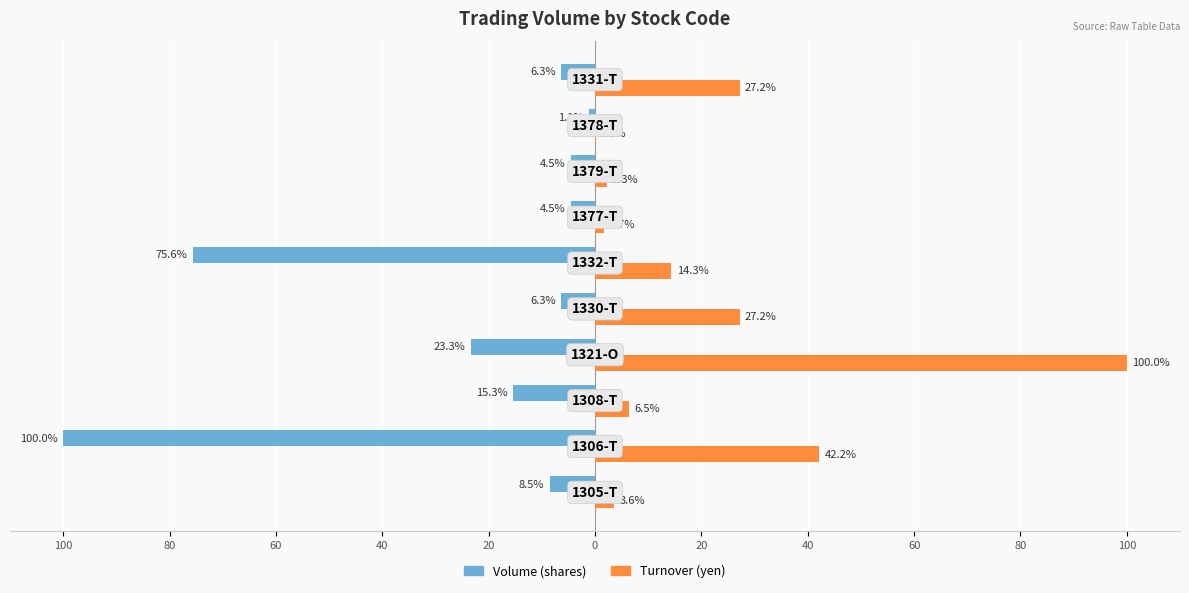

What are all the series names shown in the legend?

Volume (shares), Turnover (yen)